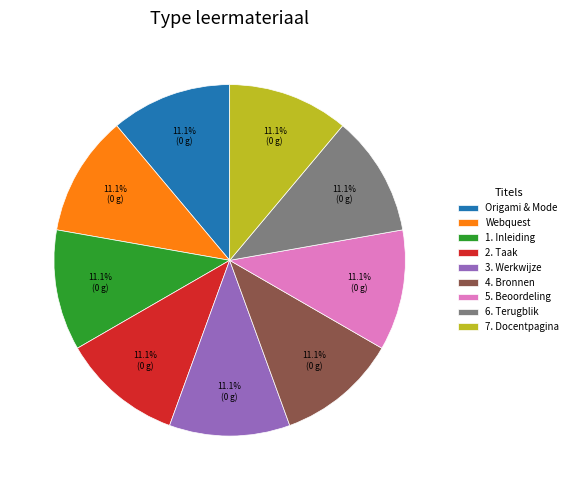

Count the number of slices in the pie.

9